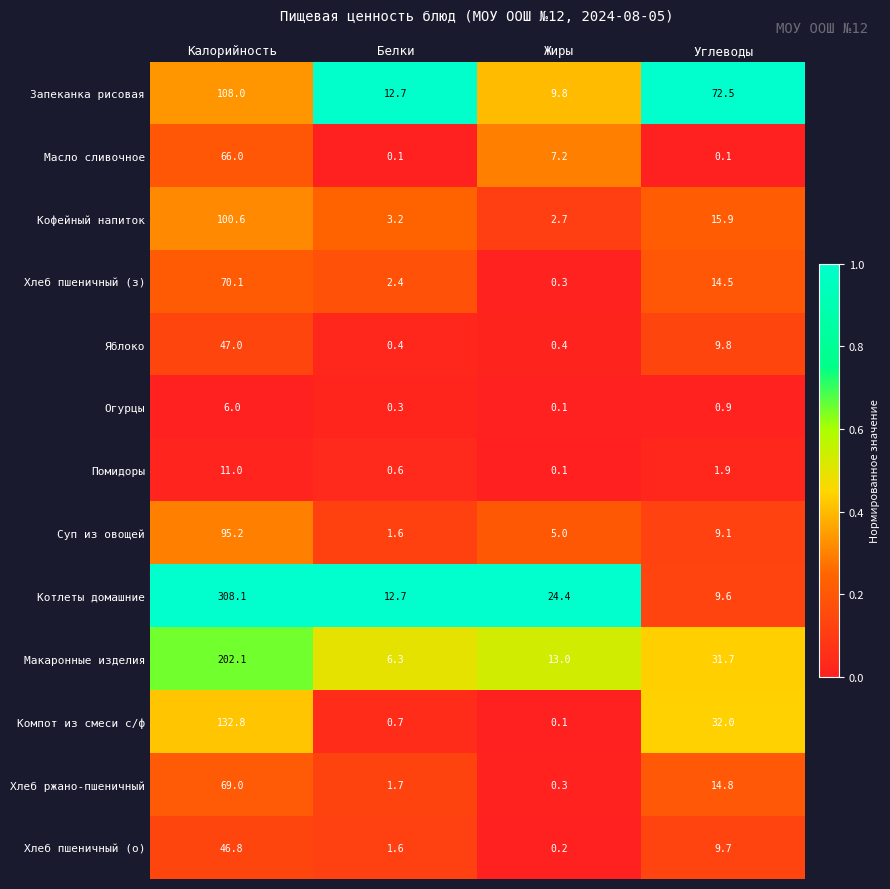

At which category is the sum across all series the highest?

Калорийность